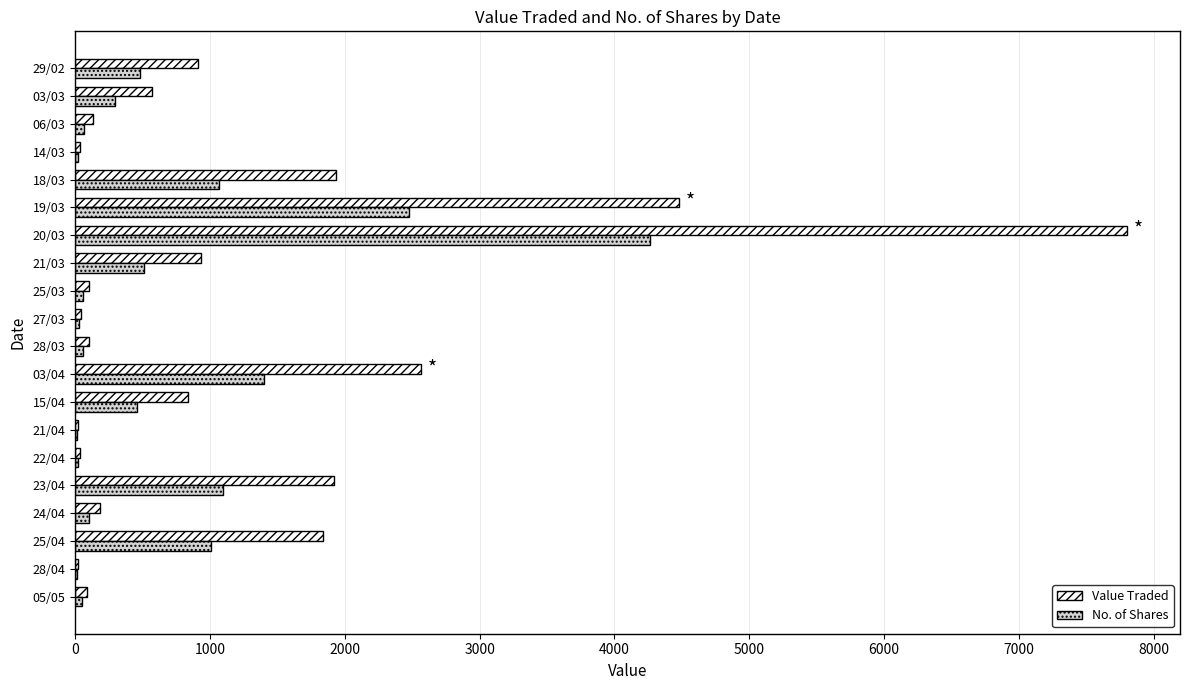

What is the sum of all Value Traded values?

24551